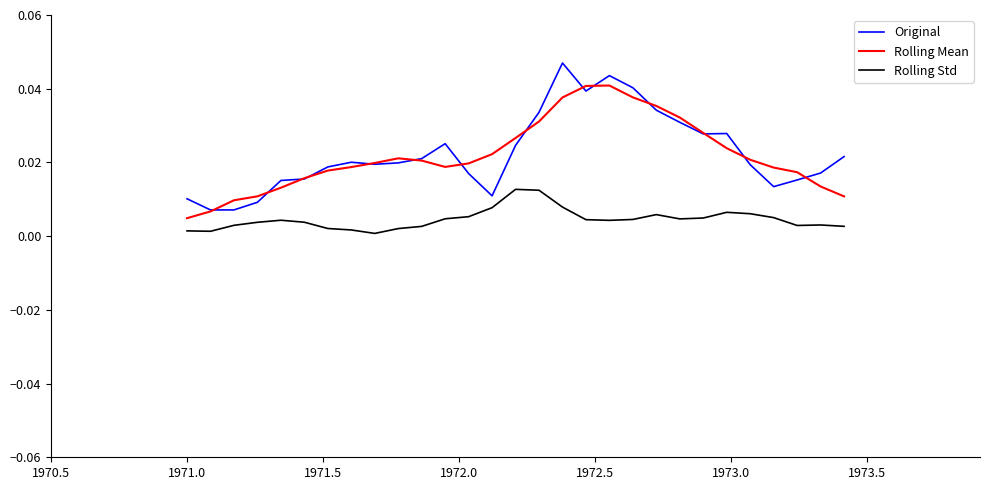

True or false: Original and Rolling Std cross at least once.

False